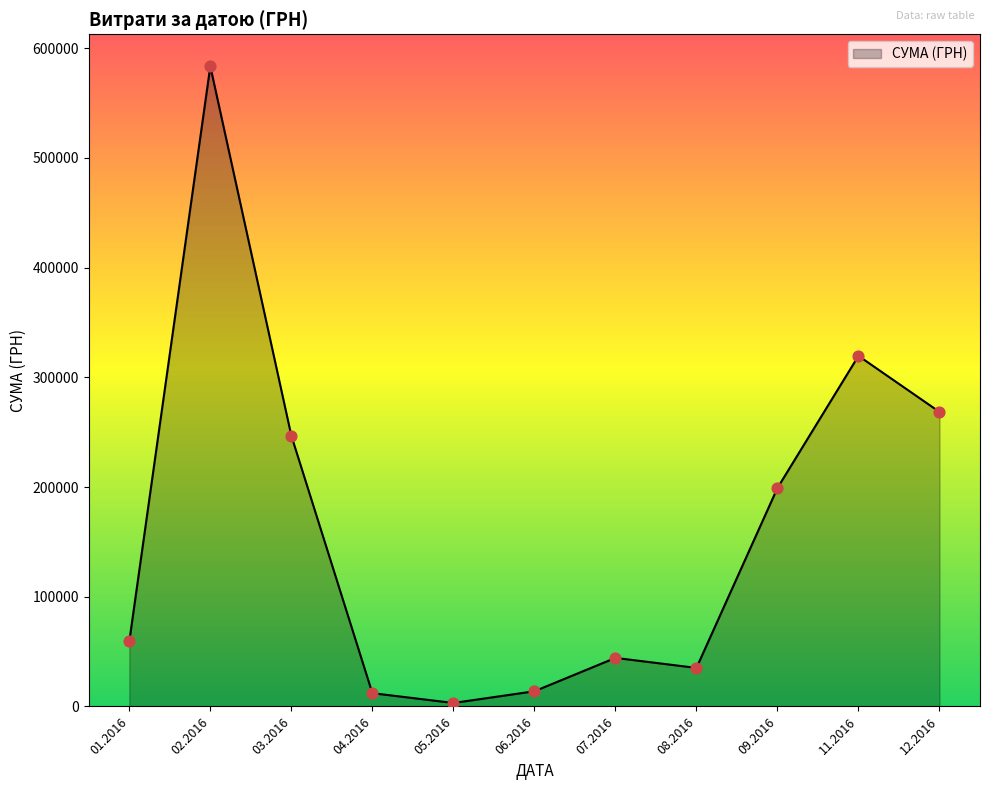

Which has a higher value, 03.2016 or 11.2016?

11.2016